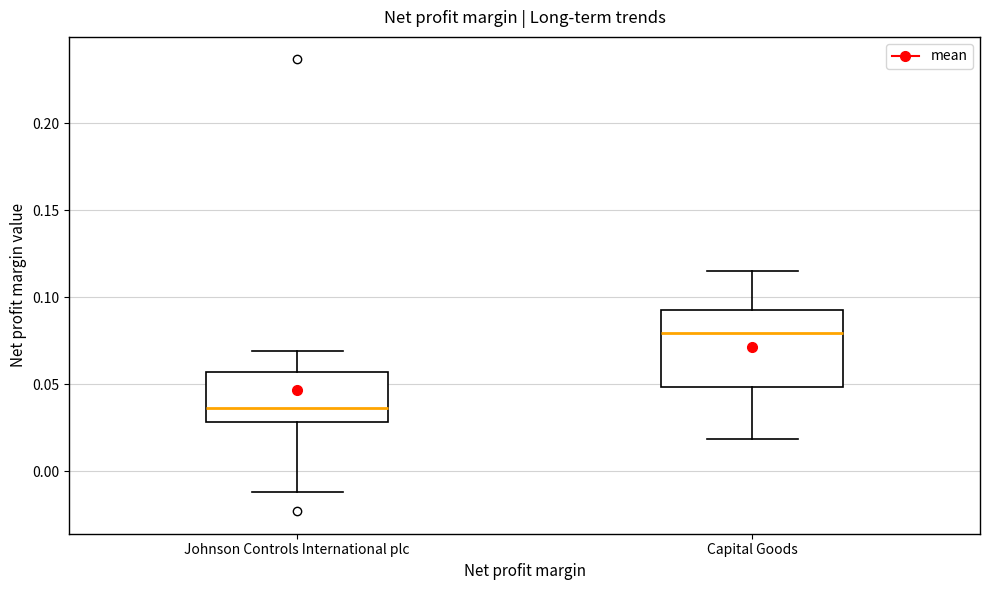

Which box has the lowest median line?

Johnson Controls International plc